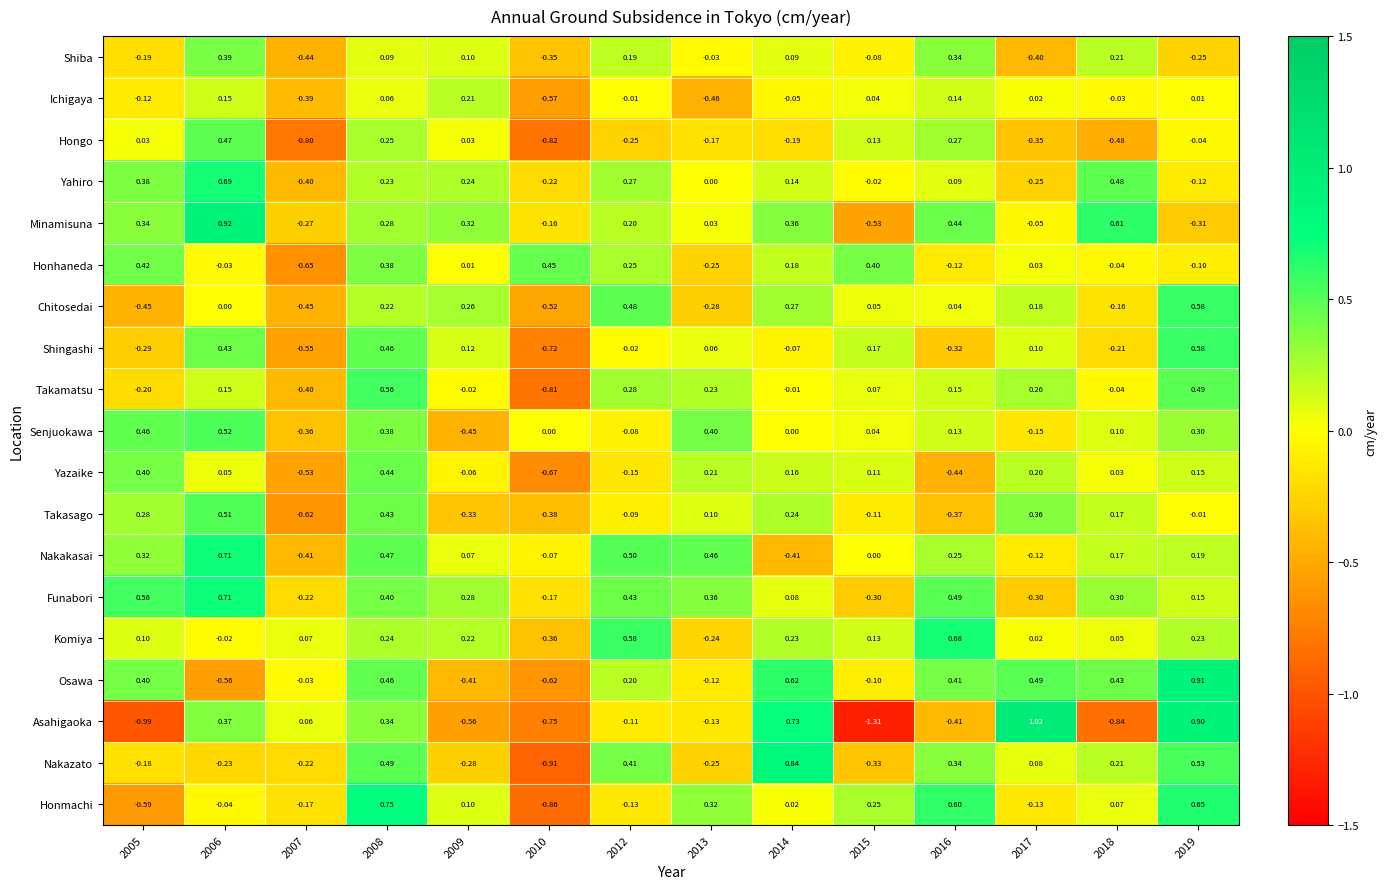

Is the value of Komiya at 2019 greater than the value of Ichigaya at 2005?

Yes